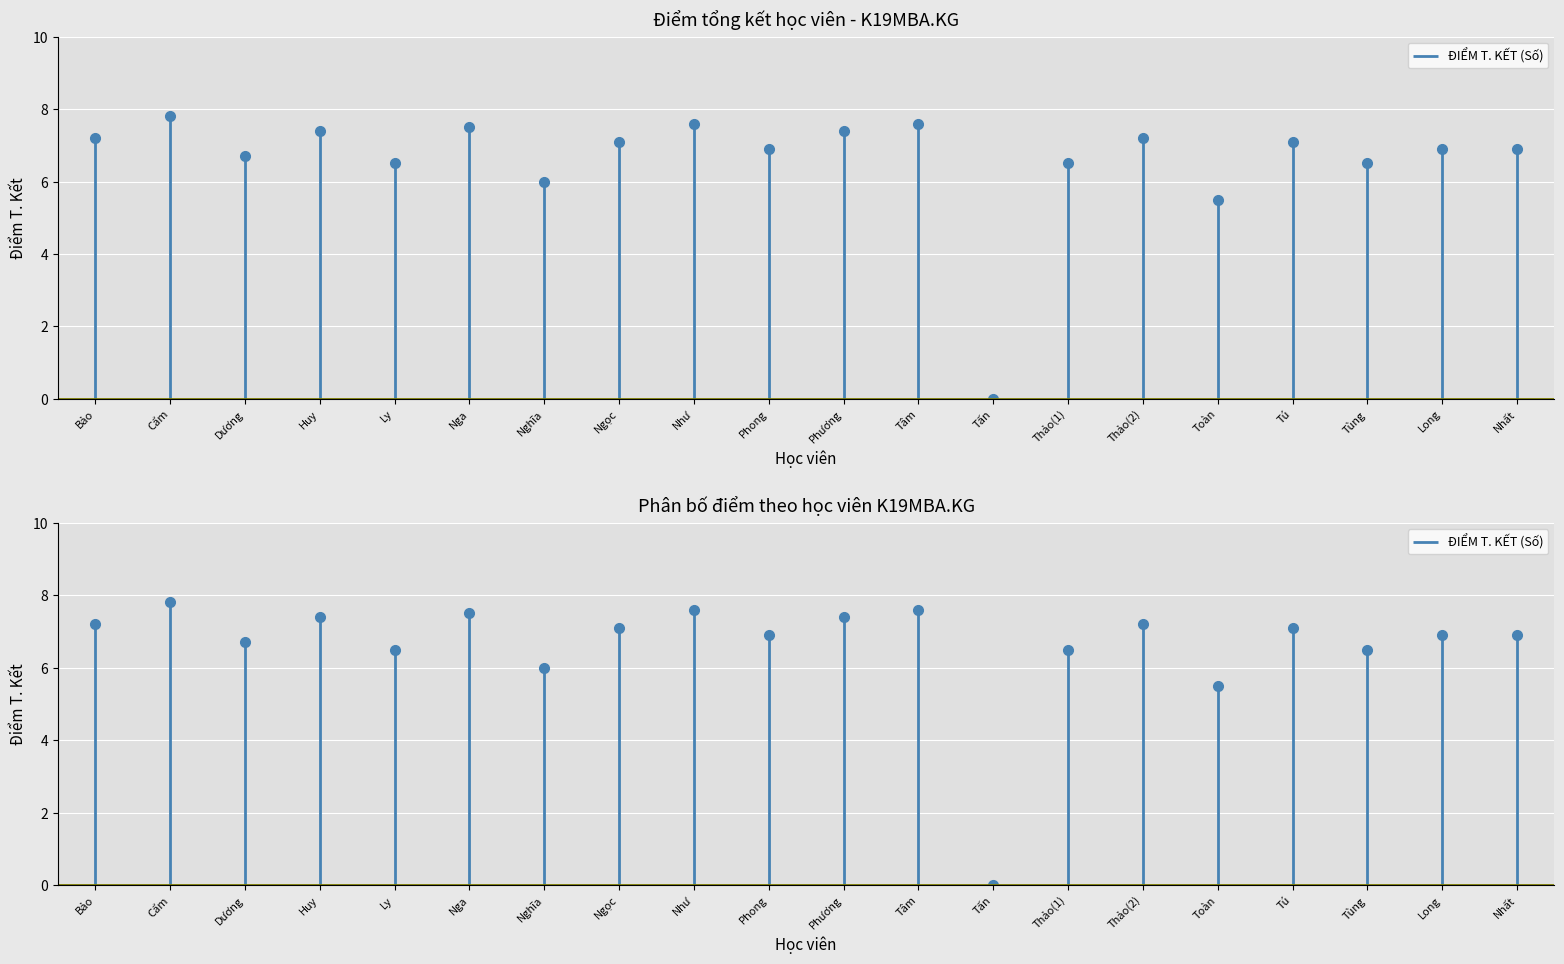

Rank the categories by value from lowest to highest.

Tấn, Toàn, Nghĩa, Ly, Thảo(1), Tùng, Dương, Phong, Long, Nhất, Ngọc, Tú, Bảo, Thảo(2), Huy, Phương, Nga, Như, Tâm, Cẩm